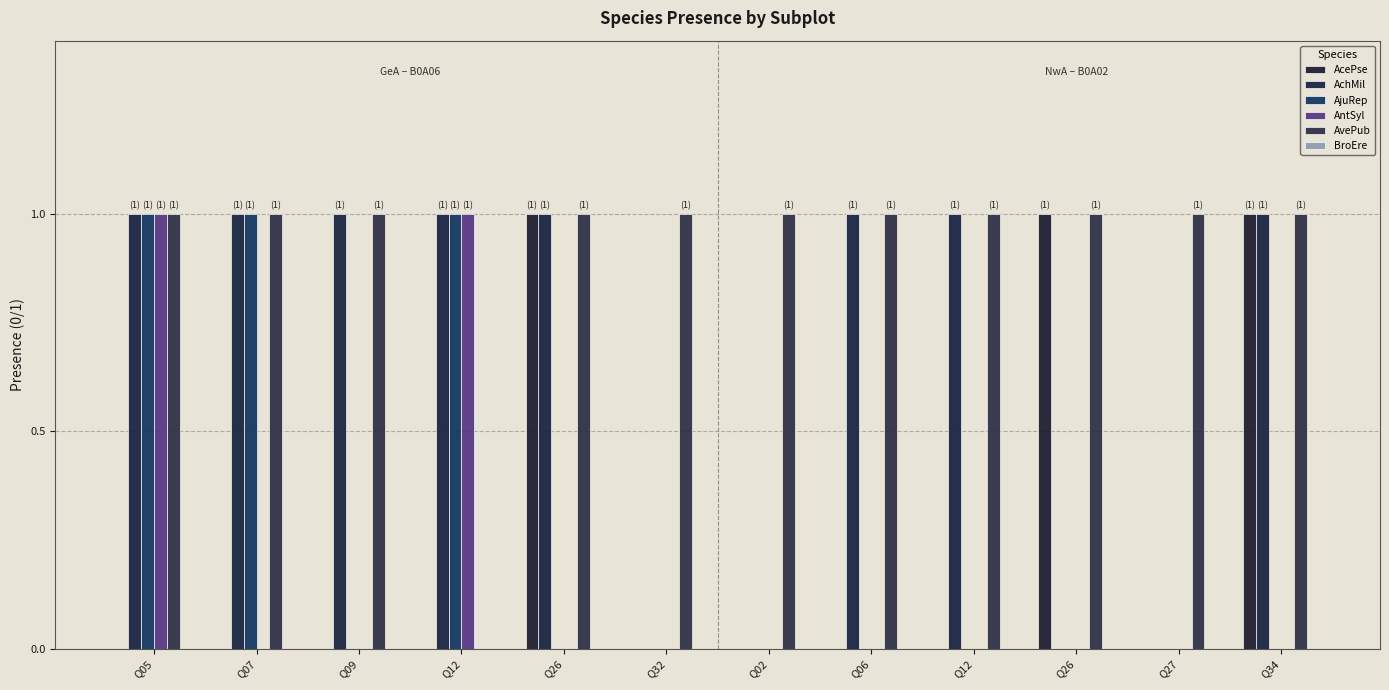

What is the greatest value displayed?

1